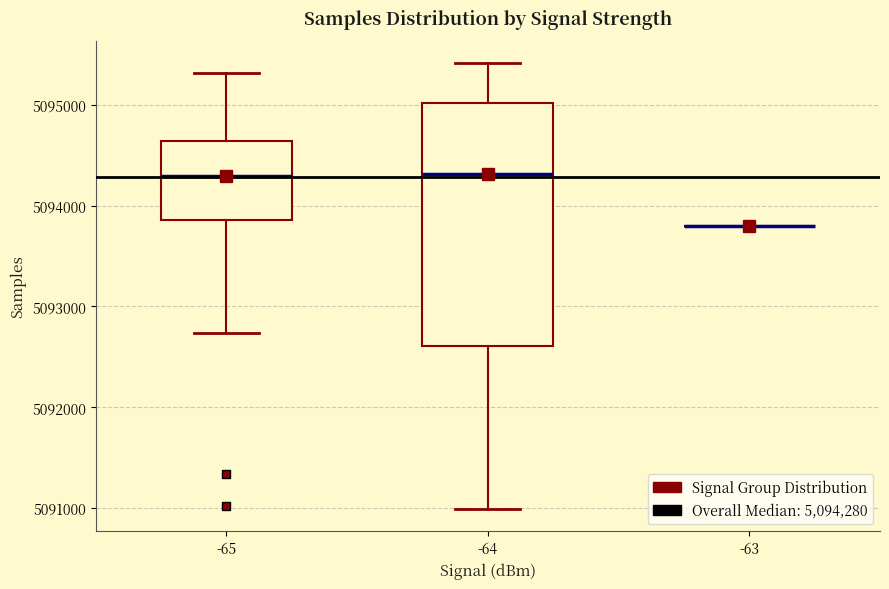

Comparing the boxes themselves (not the whiskers), which one is the tallest?

-64